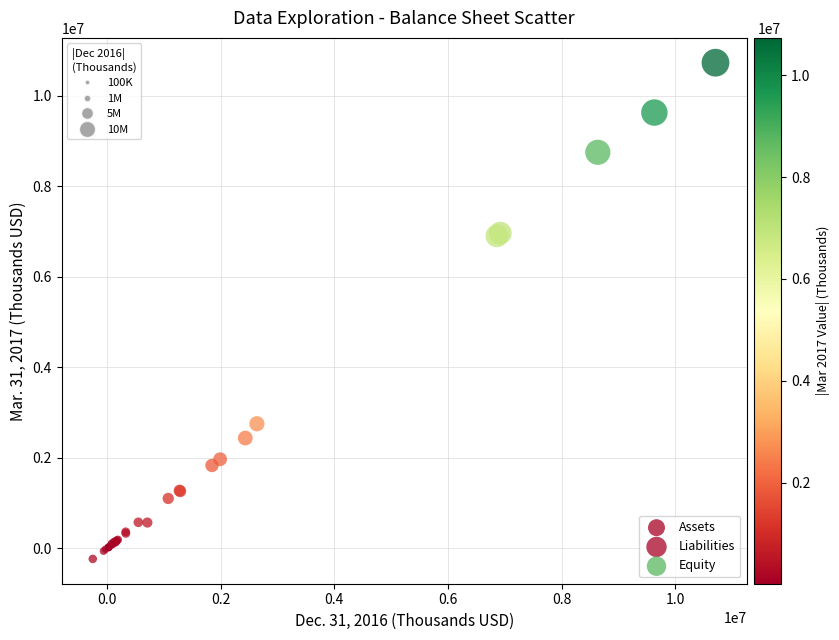

Which series has the widest spread of Y values?

Liabilities